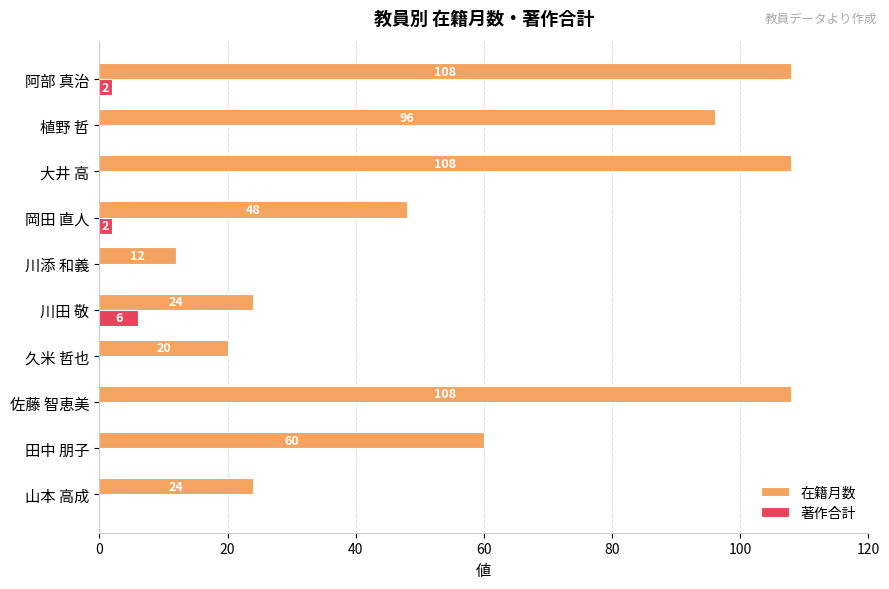

At which label is 在籍月数 closest to 60?

田中 朋子